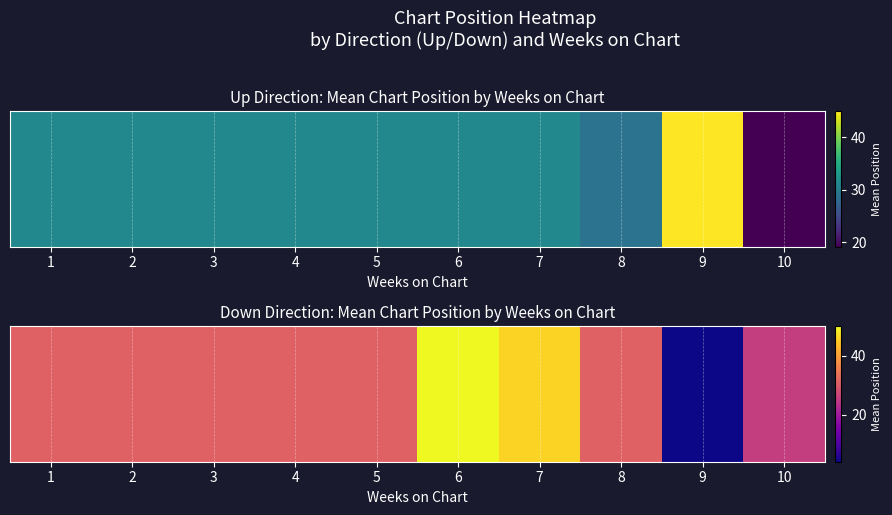

What is the difference between the maximum and minimum values?

46.0